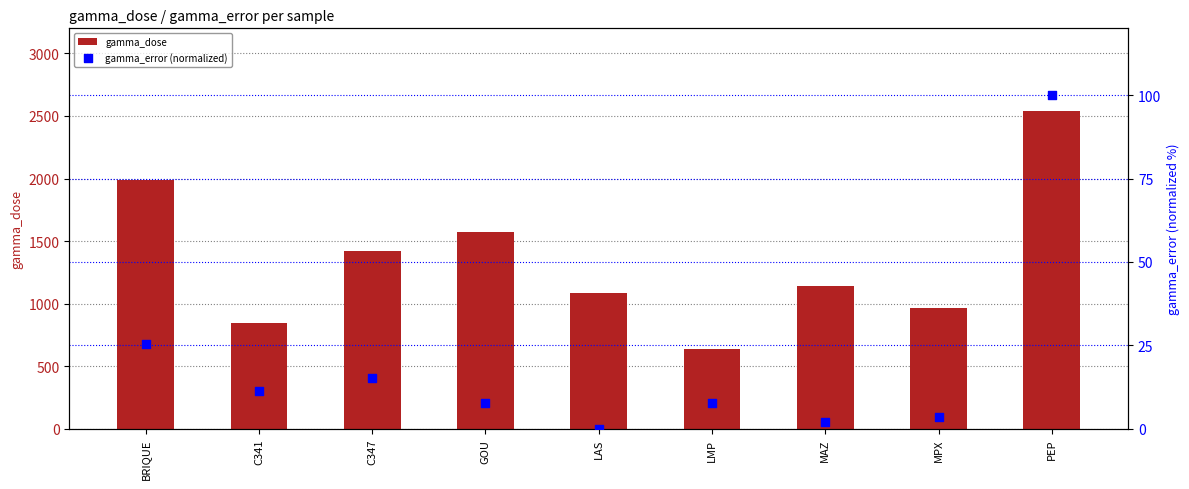

At how many categories does at least one series exceed 572?

9